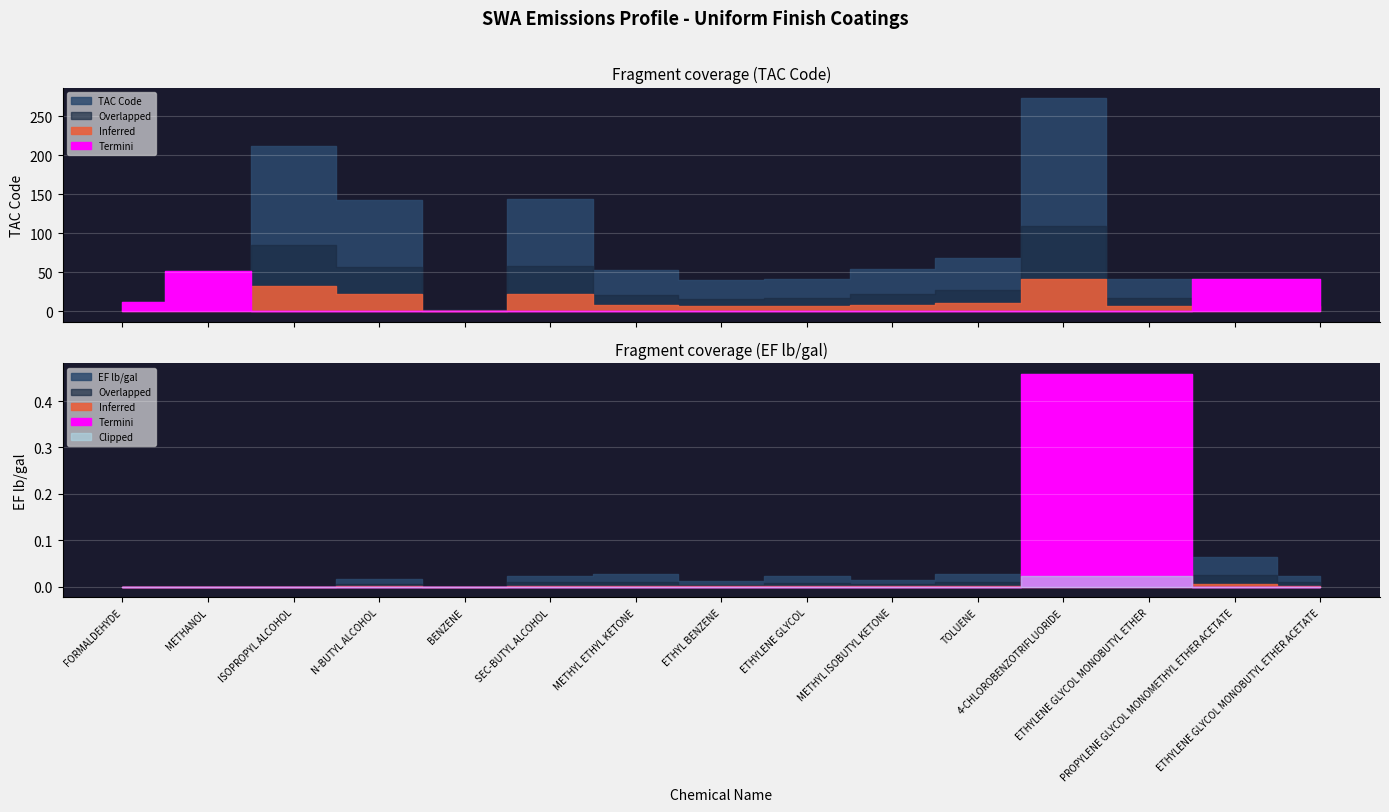

Reading left to right, list all the values displayed in this chart.

TAC Code: 12.0	51.0	212.0	143.0	2.0	144.0	53.0	40.0	41.0	54.0	68.0	273.0	41.0	41.0	41.0
EF lb/gal: 0.0	0.0	0.0	0.0	0.0	0.0	0.0	0.0	0.0	0.0	0.0	0.5	0.5	0.1	0.0